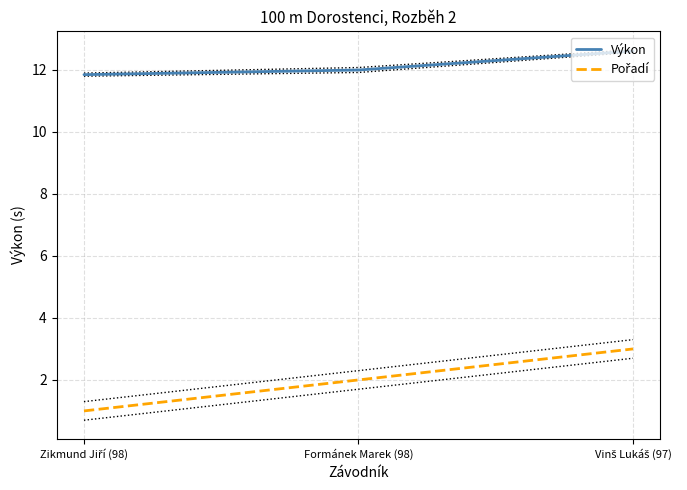

At how many categories does at least one series exceed 3?

3